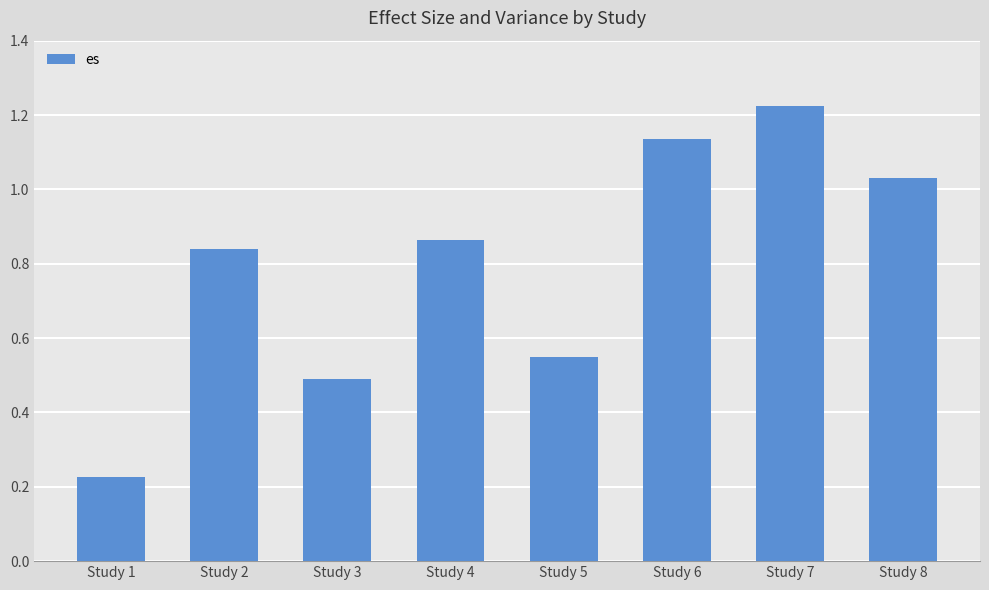

The chart shows a value of 0.5 at Study 2. True or false?

False